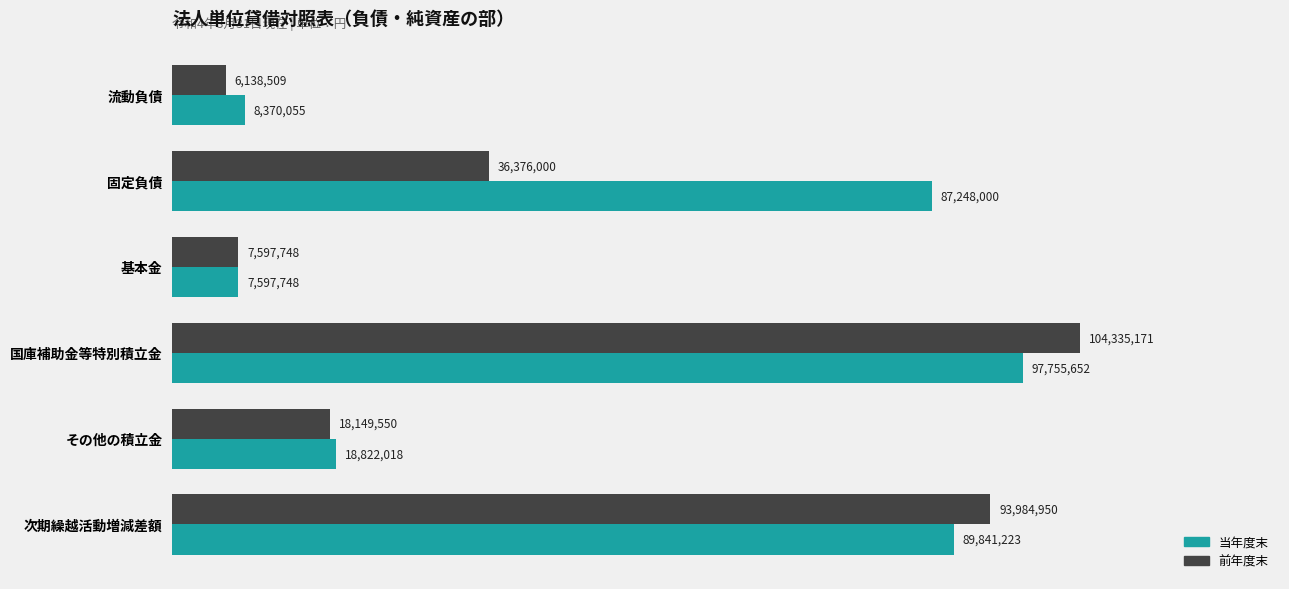

What are all the series names shown in the legend?

当年度末, 前年度末